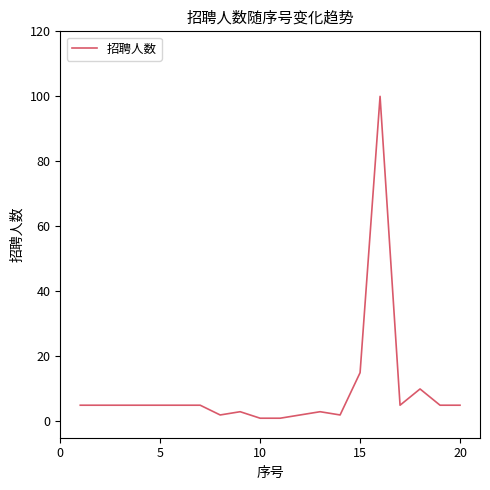

What is the difference between the maximum and minimum values?

99